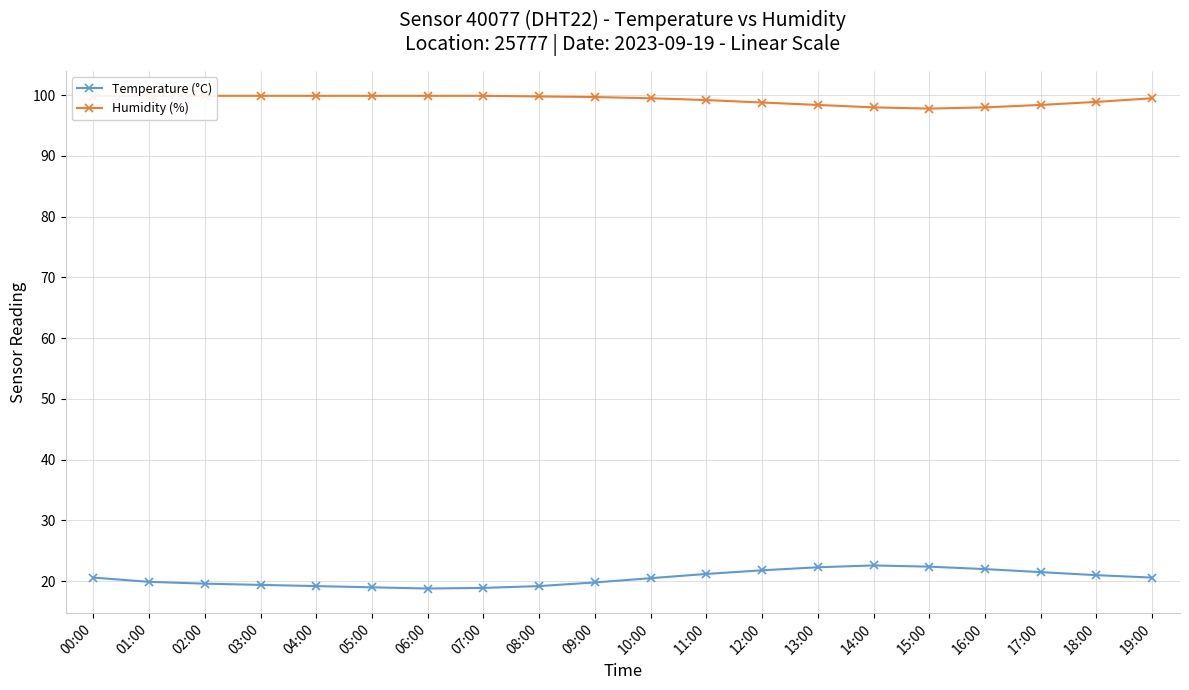

List the series in order of their overall mean, lowest first.

Temperature (°C), Humidity (%)